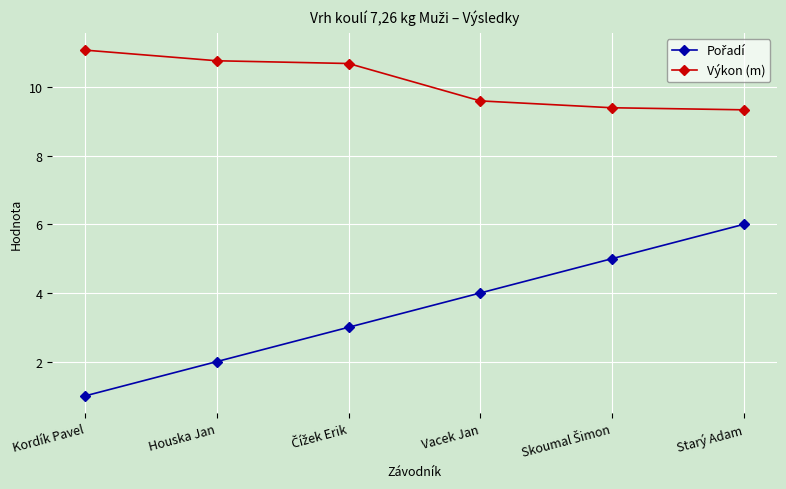

How many categories are shown in the chart?

6